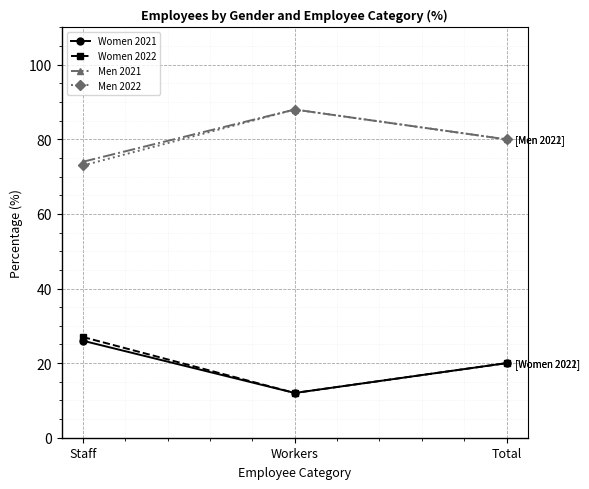

At which label does Men 2022 reach its peak?

Workers